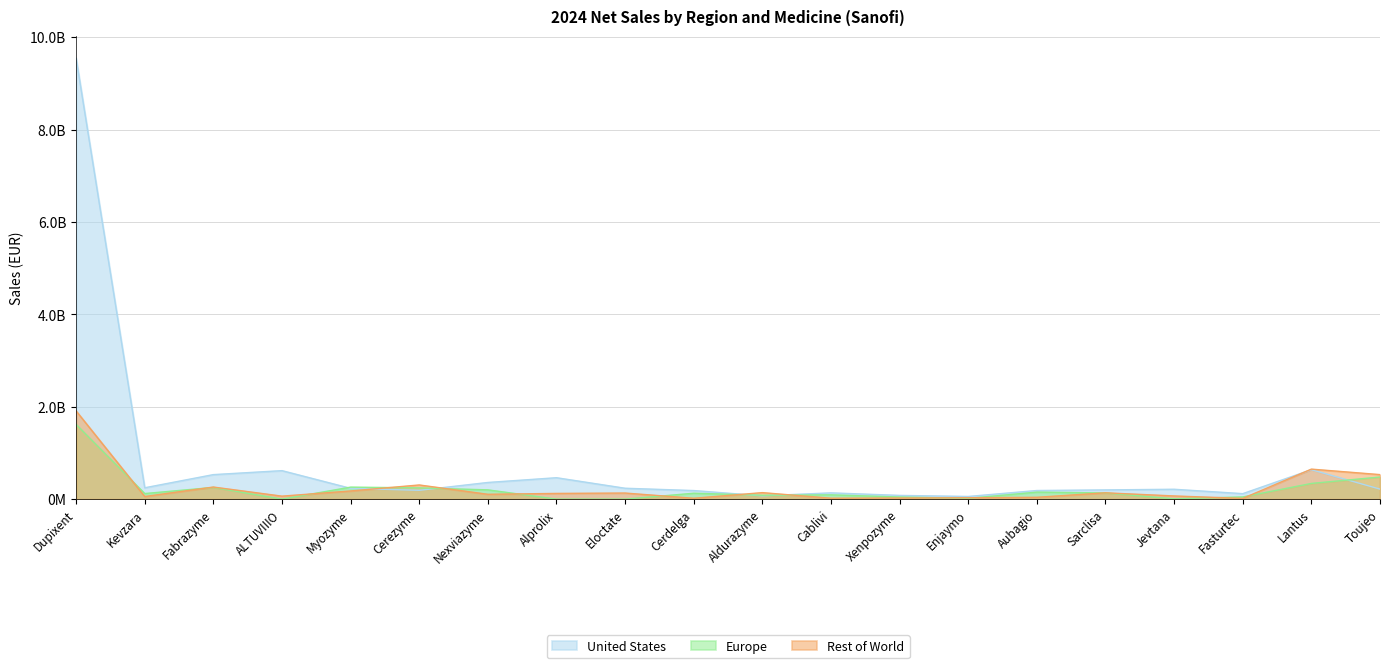

Which series has the largest total across all categories?

United States